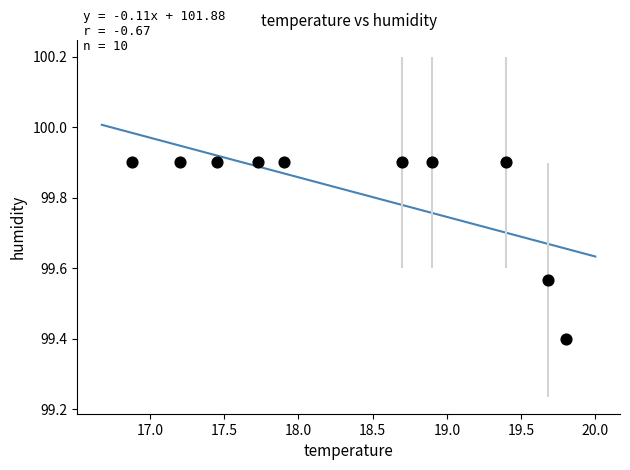

What is the range of X values (max minus min)?

2.9